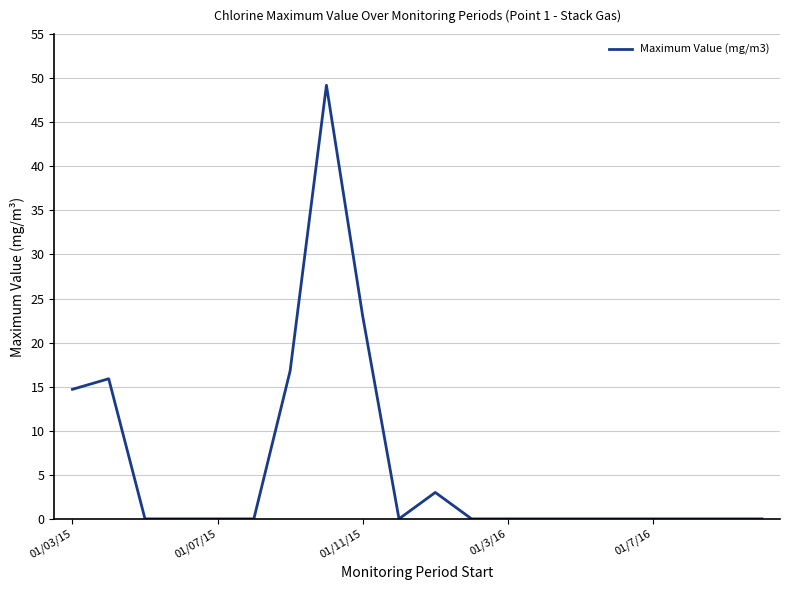

What is the greatest value displayed?

49.2